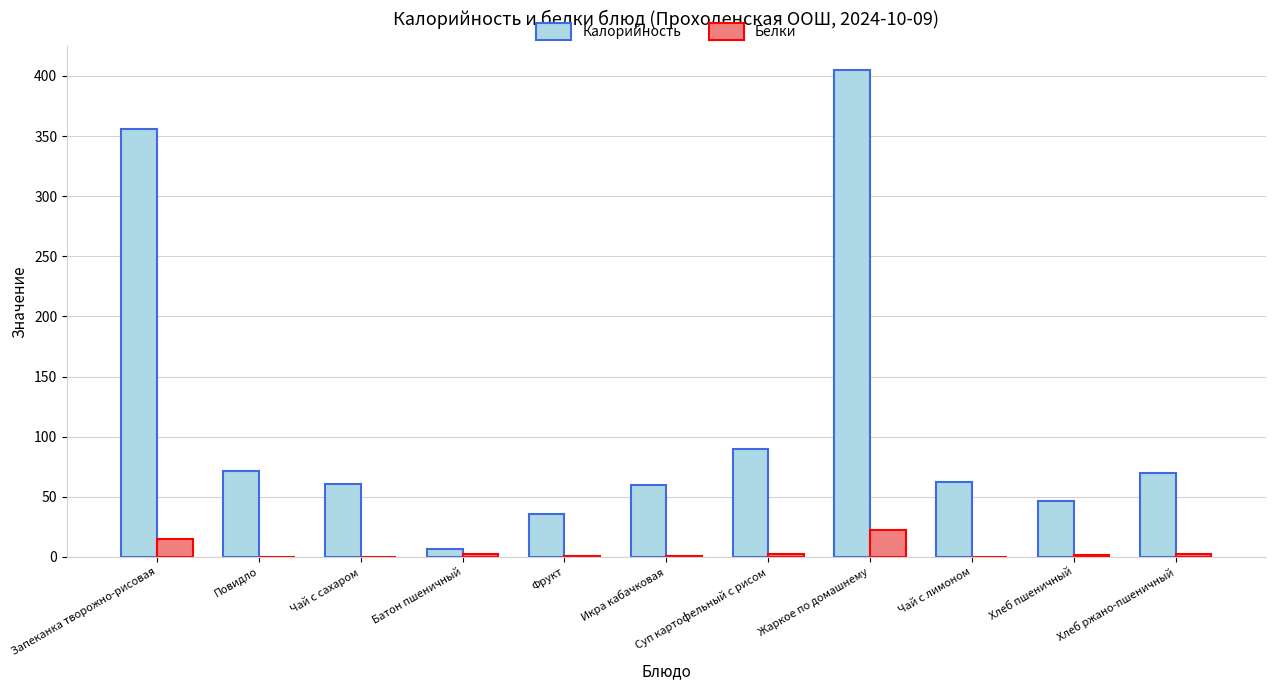

What is the maximum value shown in the chart?

404.6